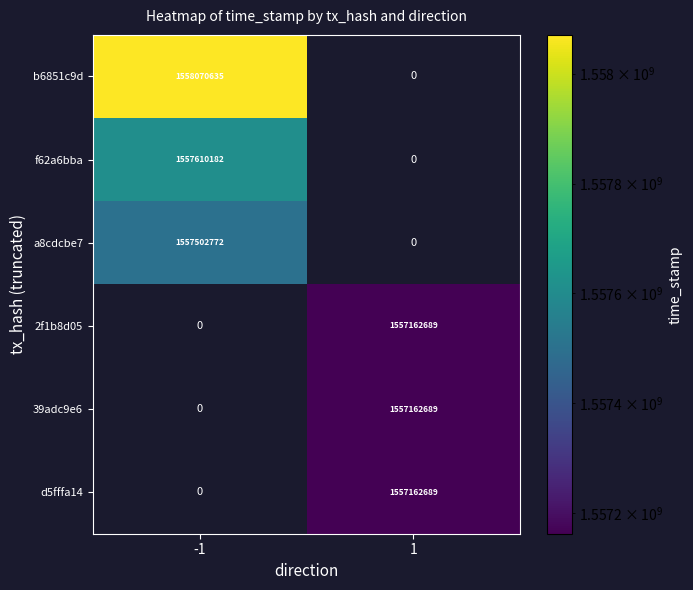

Which category has the highest value across all series?

-1